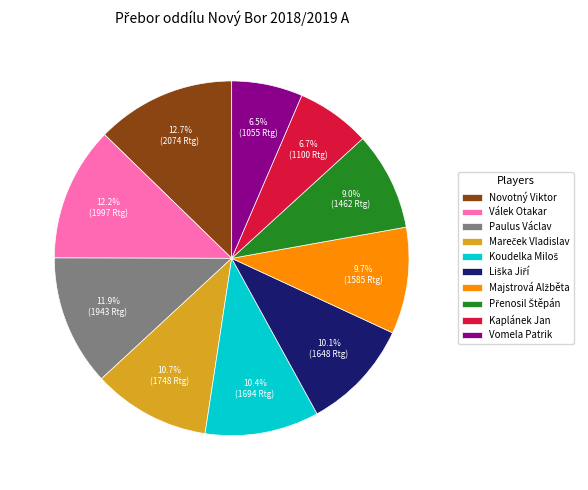

Is there a majority slice in this chart?

No